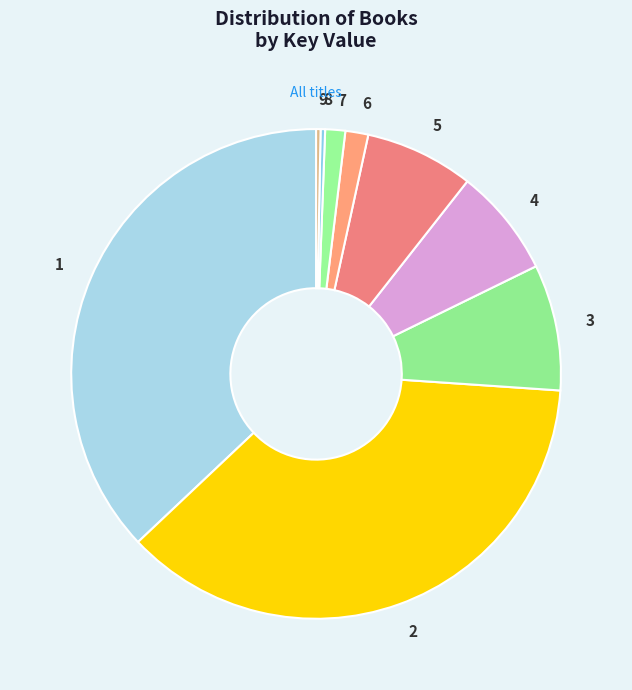

Does 6 represent more than half of the total?

No